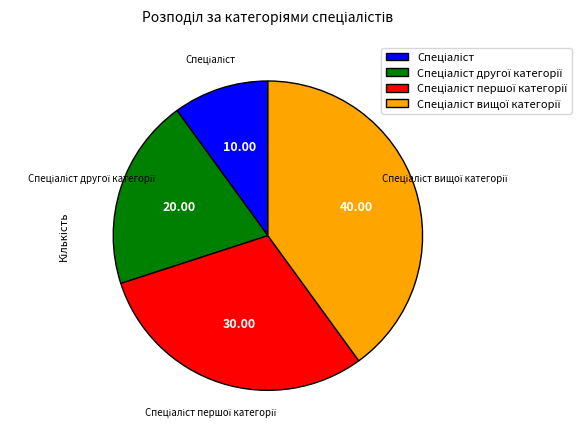

Is there any slice that represents more than half of the pie?

No